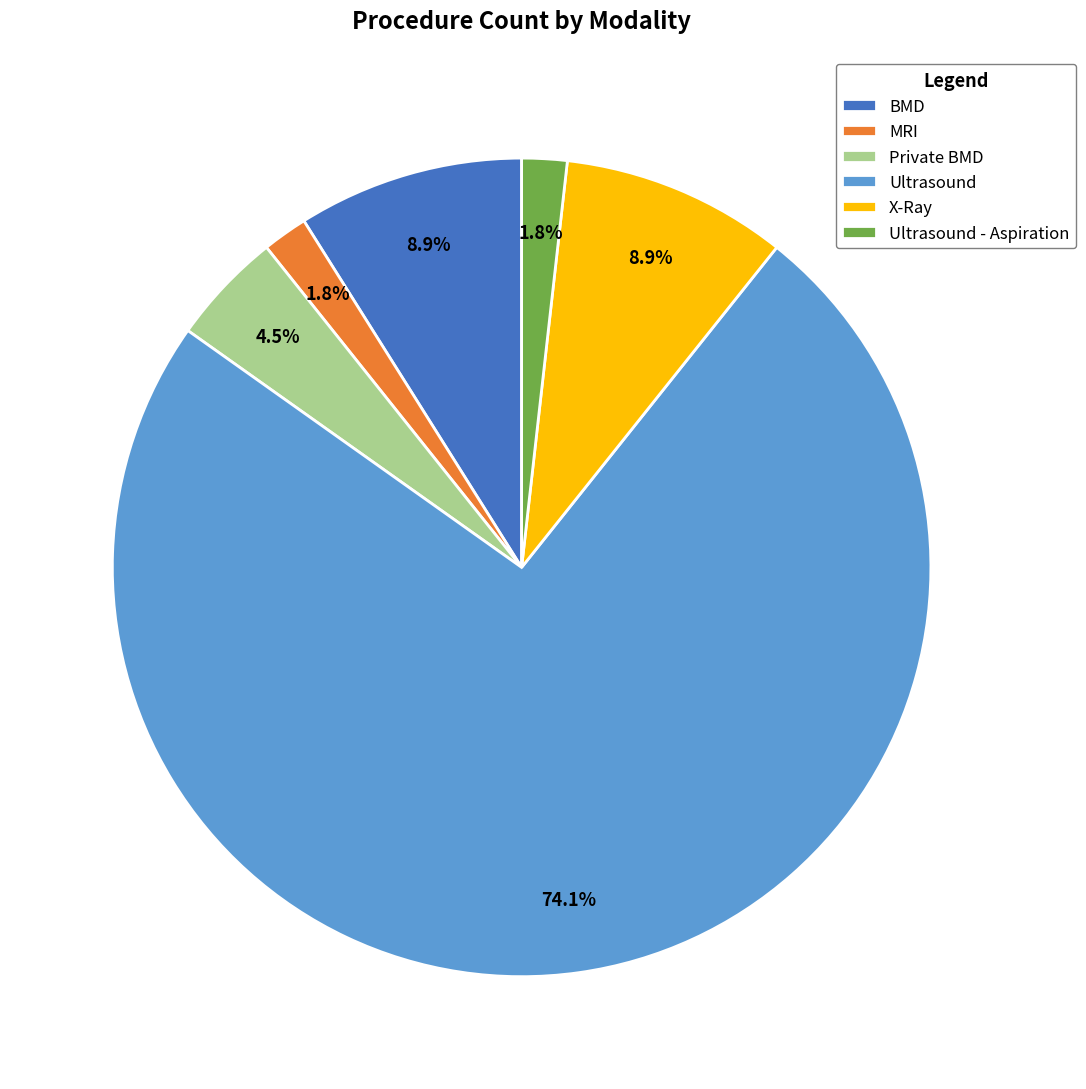

What is the ratio of the value at Ultrasound to the value at BMD?

8.3